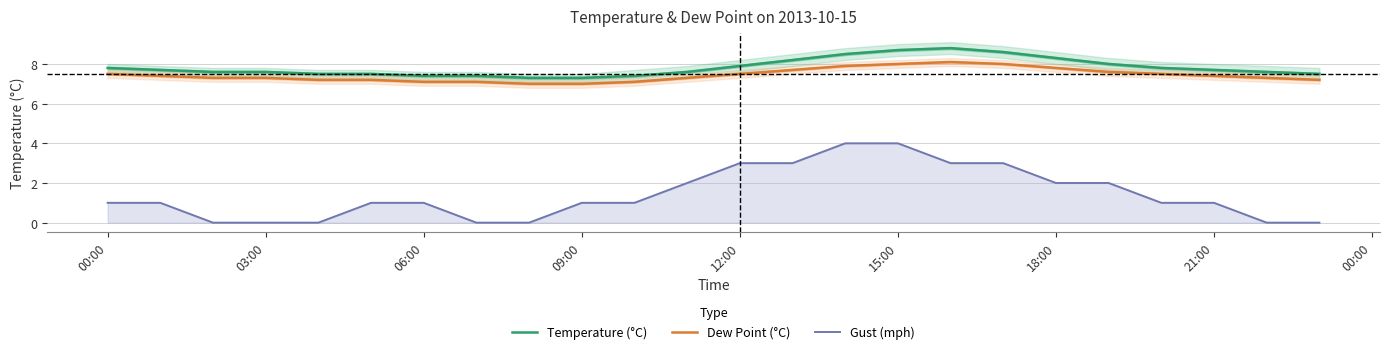

What is the sum of all Gust (mph) values?

34.0